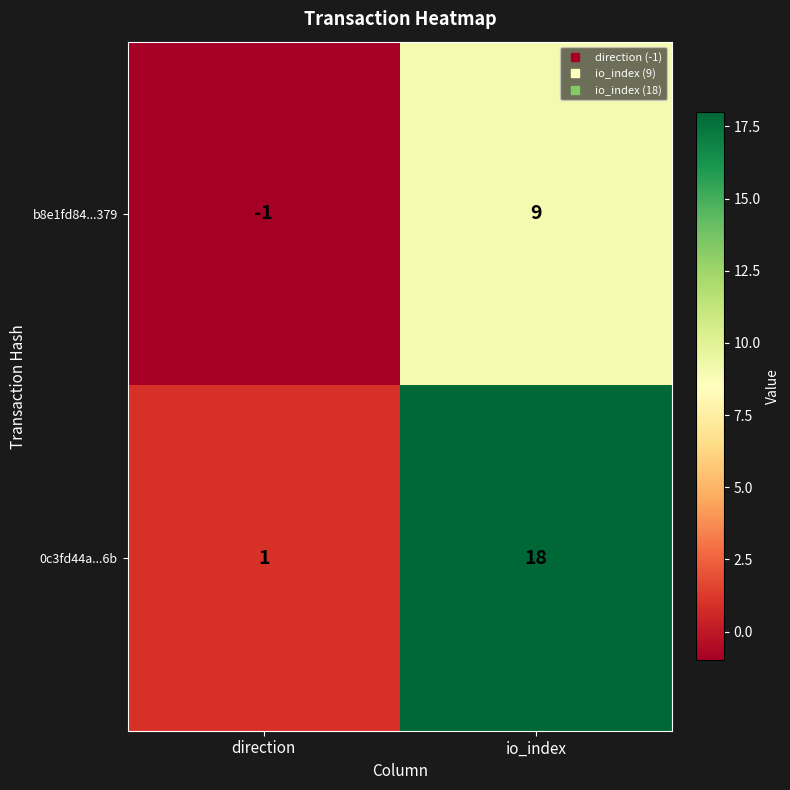

What is the sum of all 0c3fd44a...6b values?

19